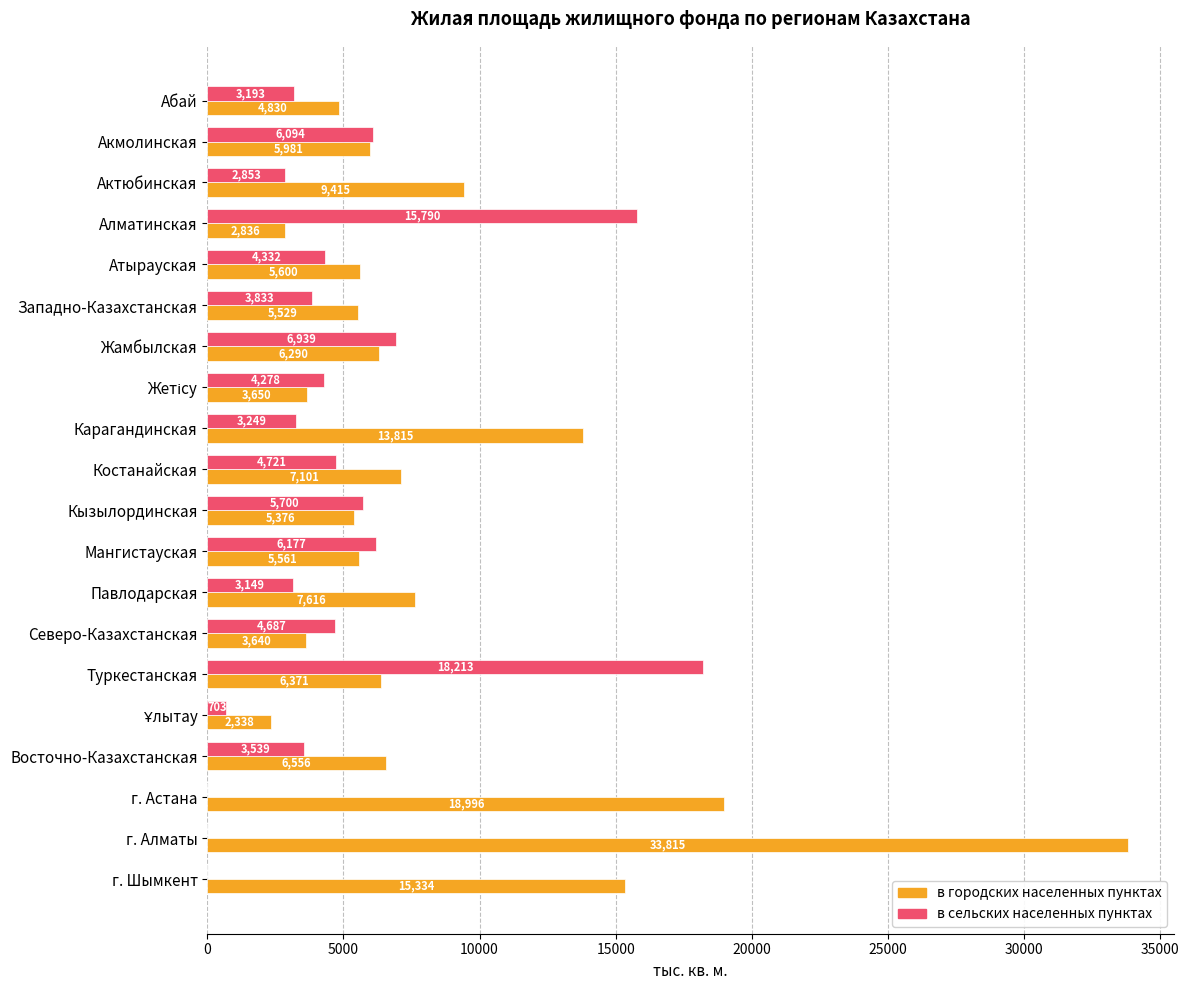

At which label does в сельских населенных пунктах reach its peak?

Туркестанская